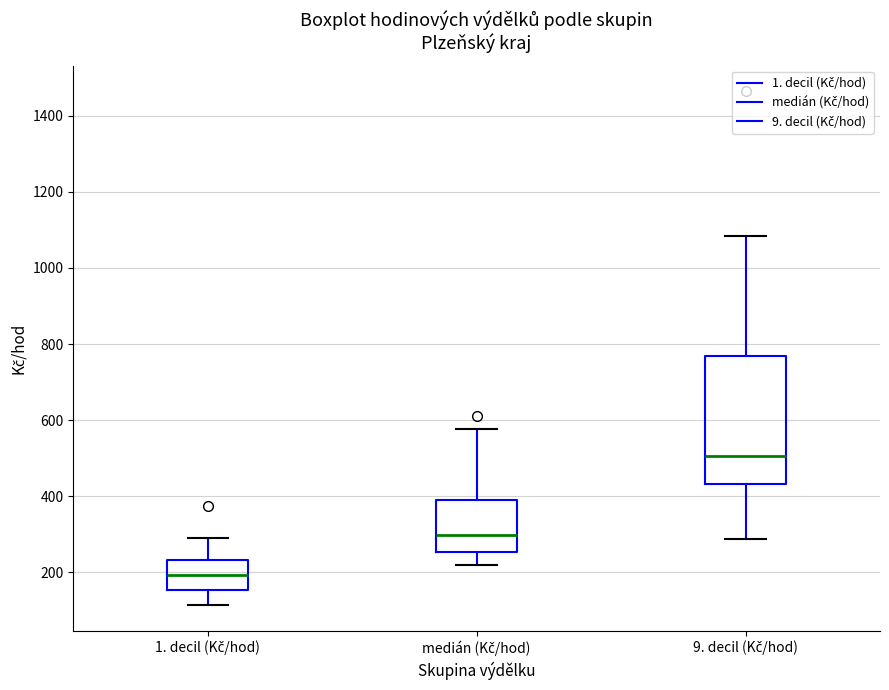

Which box has the lowest median line?

1. decil (Kč/hod)